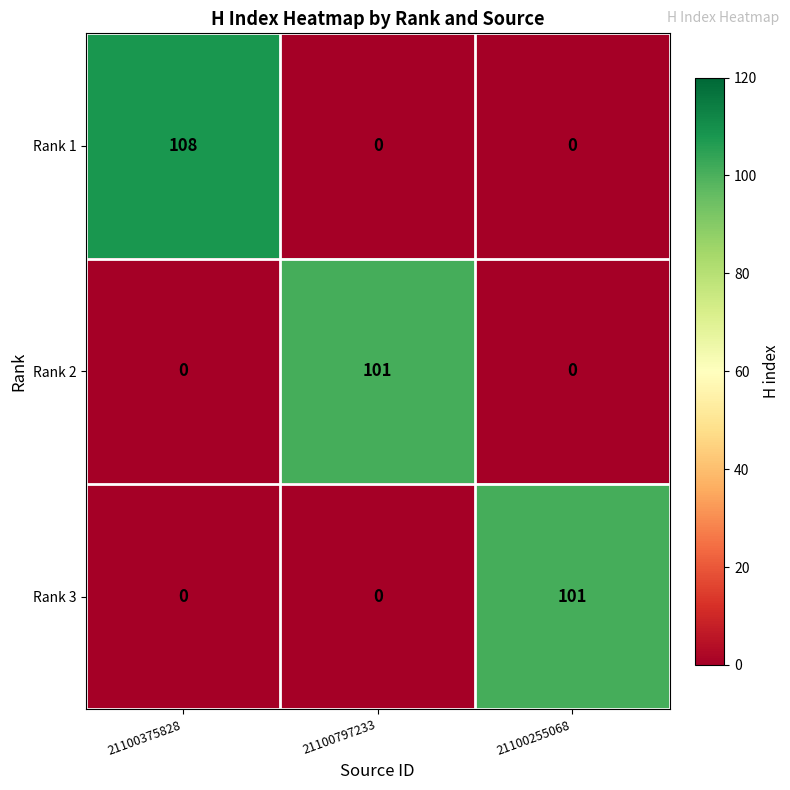

Which series has the largest range (max minus min)?

Rank 1